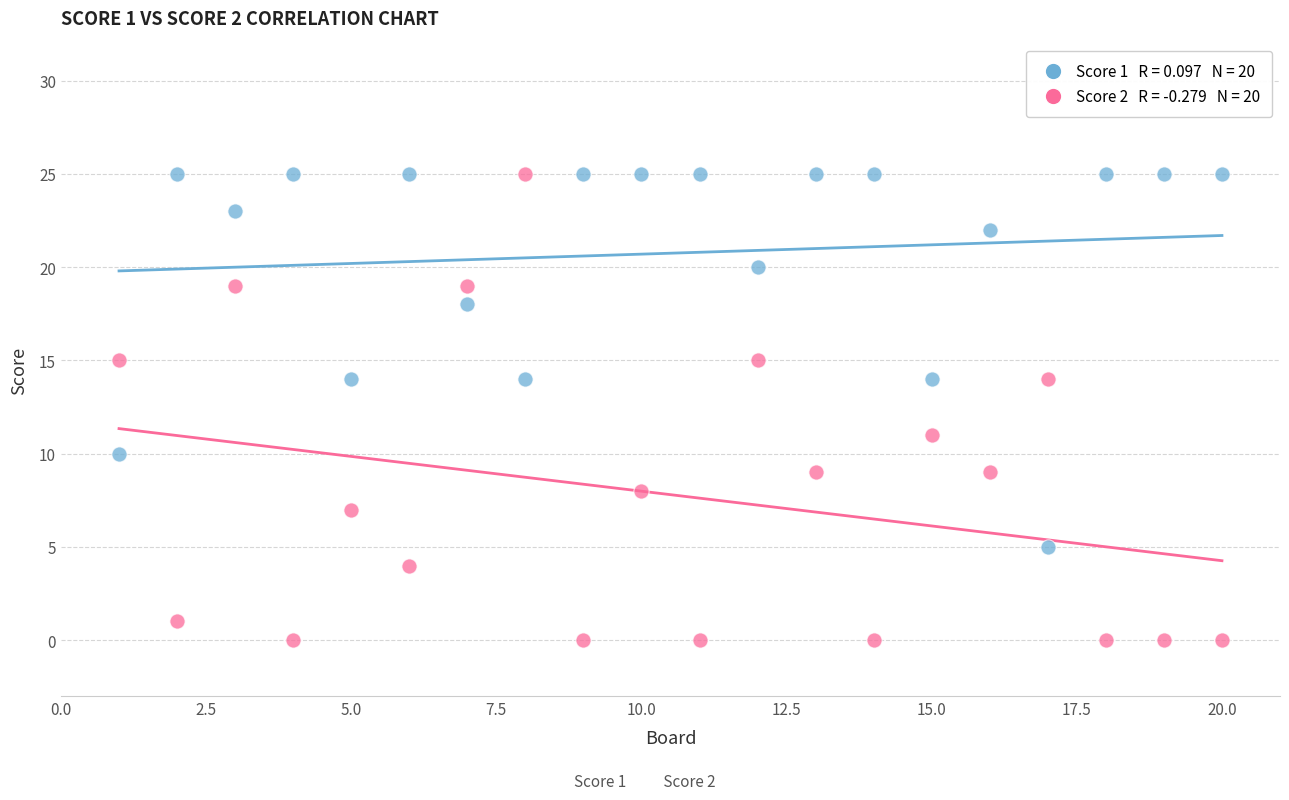

Across all data points, what is the range of X values (max minus min)?

19